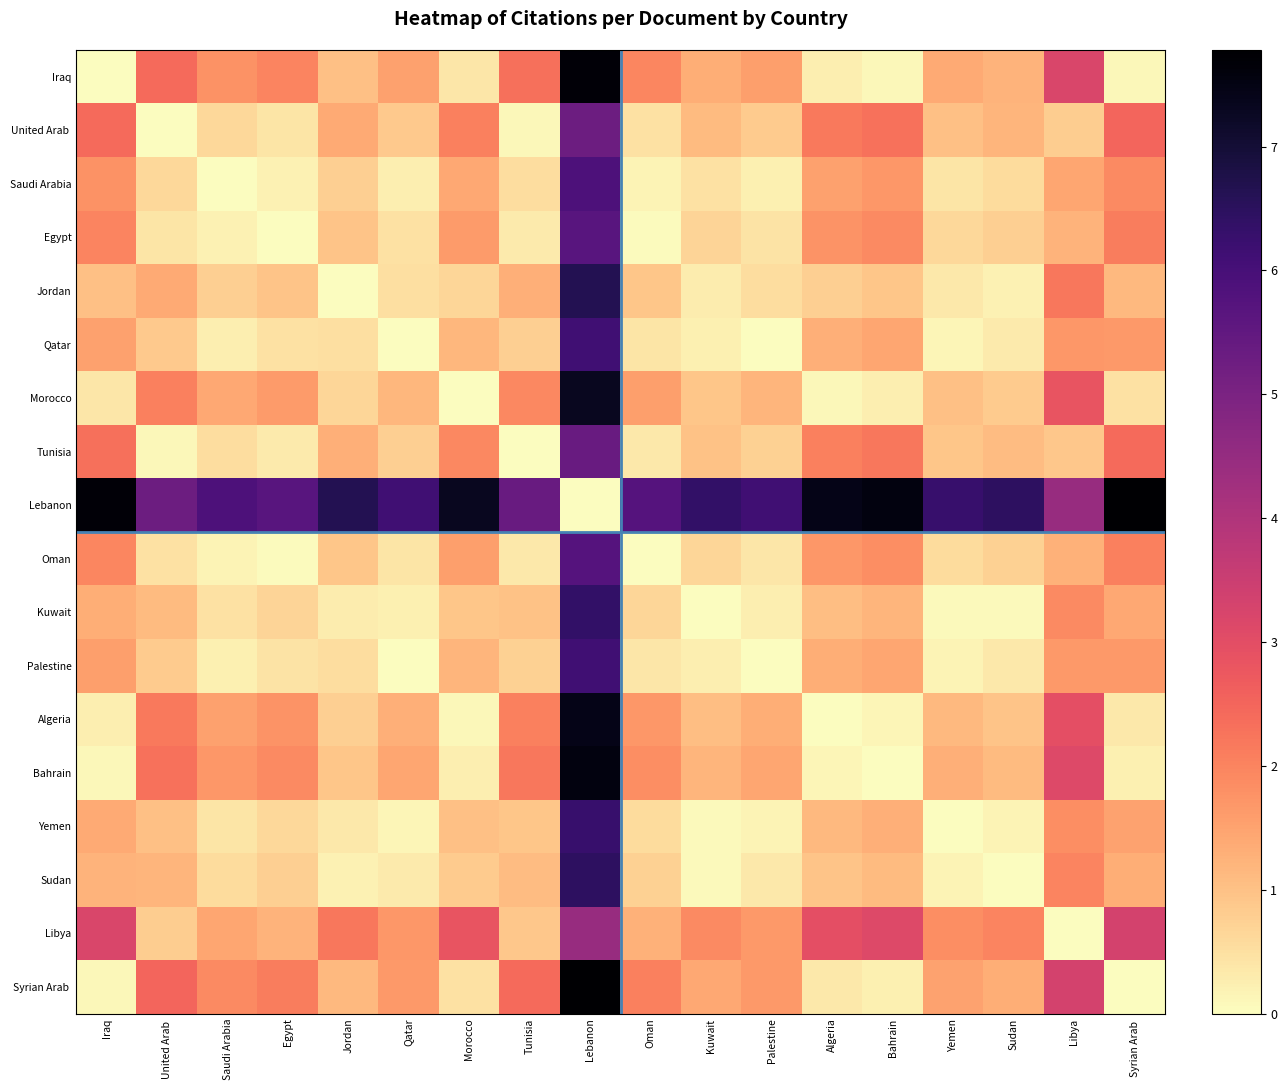

How many series are shown in this chart?

18